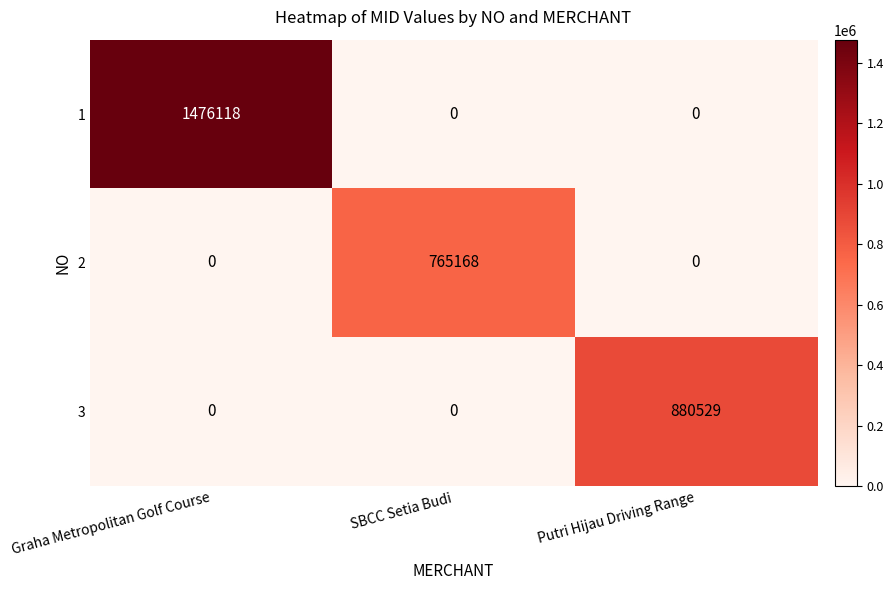

What is the sum of the 1 values at SBCC Setia Budi and Graha Metropolitan Golf Course?

1476118